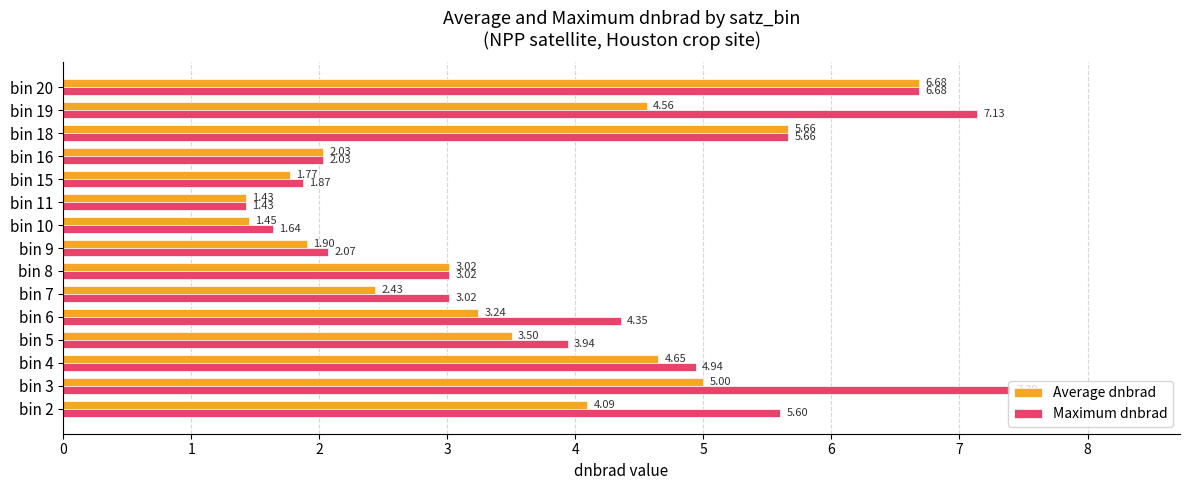

Rank the series at bin 6 from lowest to highest value.

Average dnbrad, Maximum dnbrad